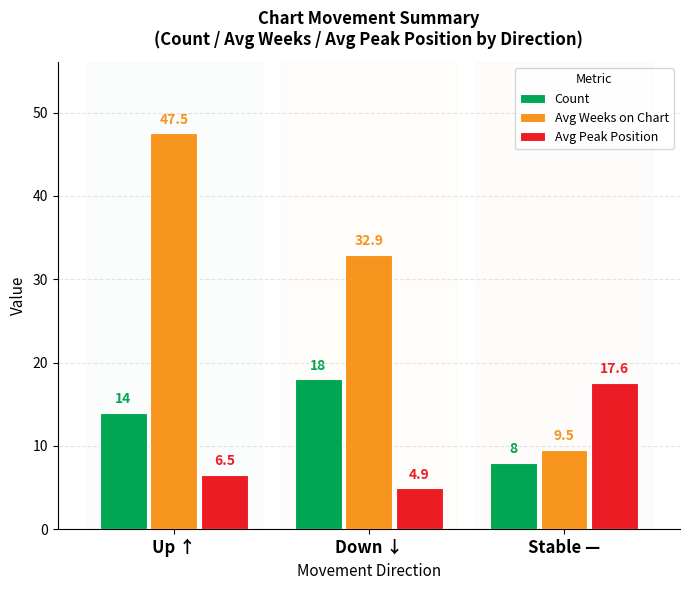

List the series in order of their peak value, highest first.

Avg Weeks on Chart, Count, Avg Peak Position